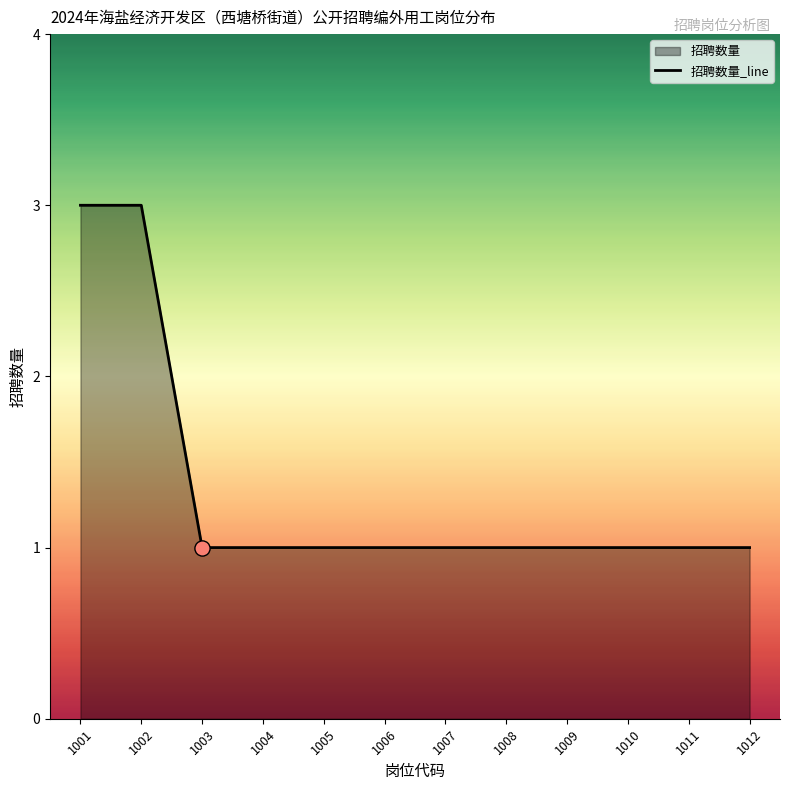

Which has a higher value, 1005 or 1002?

1002